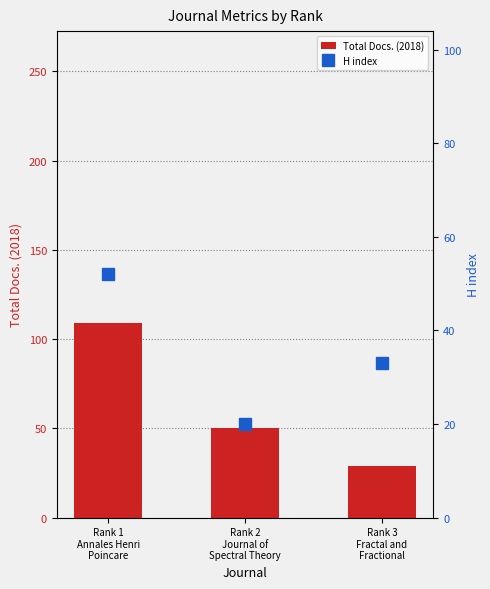

Are the bars horizontal?

No